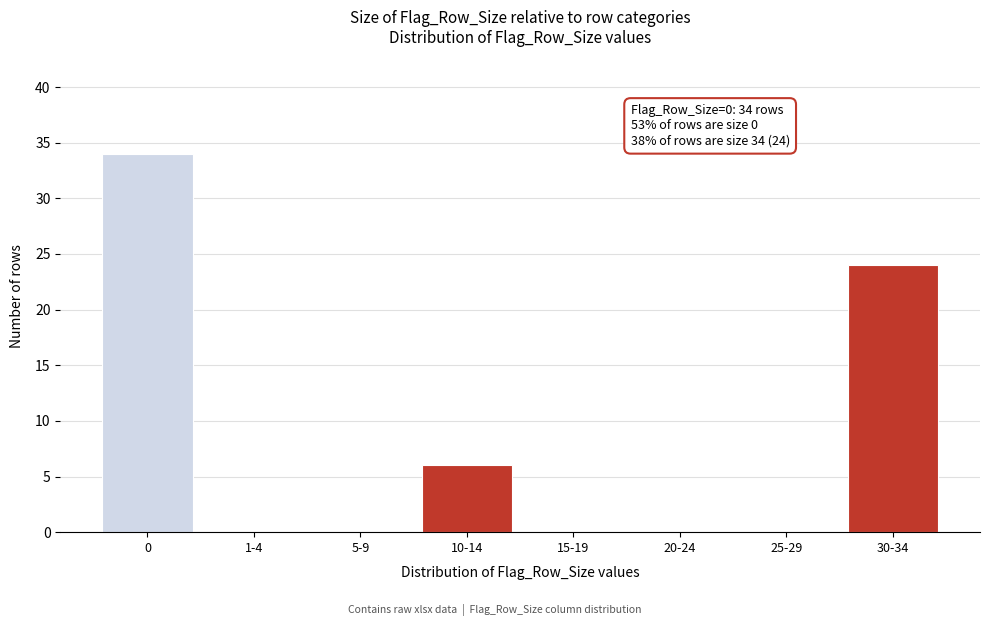

Reading right to left, extract all data points from this chart.

30-34=24	25-29=0	20-24=0	15-19=0	10-14=6	5-9=0	1-4=0	0=34